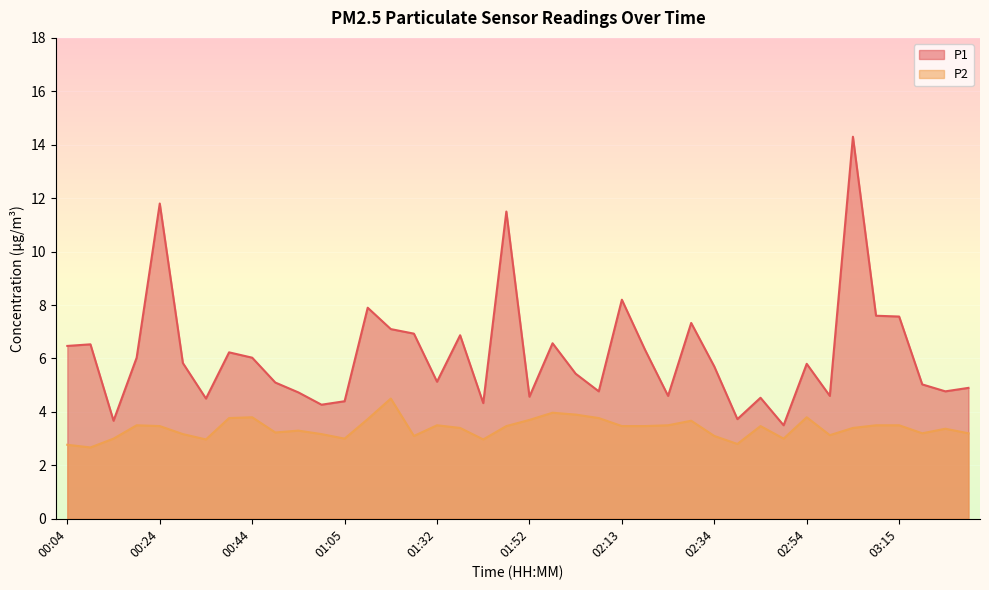

Reading left to right, transcribe all the data shown in this chart.

P1: 00:04=6.5	00:09=6.5	00:14=3.7	00:19=6.0	00:24=11.8	00:29=5.8	00:34=4.5	00:39=6.2	00:44=6.0	00:50=5.1	00:55=4.7	01:00=4.3	01:05=4.4	01:11=7.9	01:16=7.1	01:27=6.9	01:32=5.1	01:37=6.9	01:42=4.3	01:47=11.5	01:52=4.6	01:58=6.6	02:03=5.4	02:08=4.8	02:13=8.2	02:18=6.3	02:23=4.6	02:29=7.3	02:34=5.7	02:39=3.7	02:44=4.5	02:49=3.5	02:54=5.8	02:59=4.6	03:05=14.3	03:10=7.6	03:15=7.6	03:21=5.0	03:26=4.8	03:32=4.9
P2: 00:04=2.8	00:09=2.7	00:14=3.0	00:19=3.5	00:24=3.5	00:29=3.2	00:34=3.0	00:39=3.8	00:44=3.8	00:50=3.2	00:55=3.3	01:00=3.2	01:05=3.0	01:11=3.7	01:16=4.5	01:27=3.1	01:32=3.5	01:37=3.4	01:42=3.0	01:47=3.5	01:52=3.7	01:58=4.0	02:03=3.9	02:08=3.8	02:13=3.5	02:18=3.5	02:23=3.5	02:29=3.7	02:34=3.1	02:39=2.8	02:44=3.5	02:49=3.0	02:54=3.8	02:59=3.1	03:05=3.4	03:10=3.5	03:15=3.5	03:21=3.2	03:26=3.4	03:32=3.2